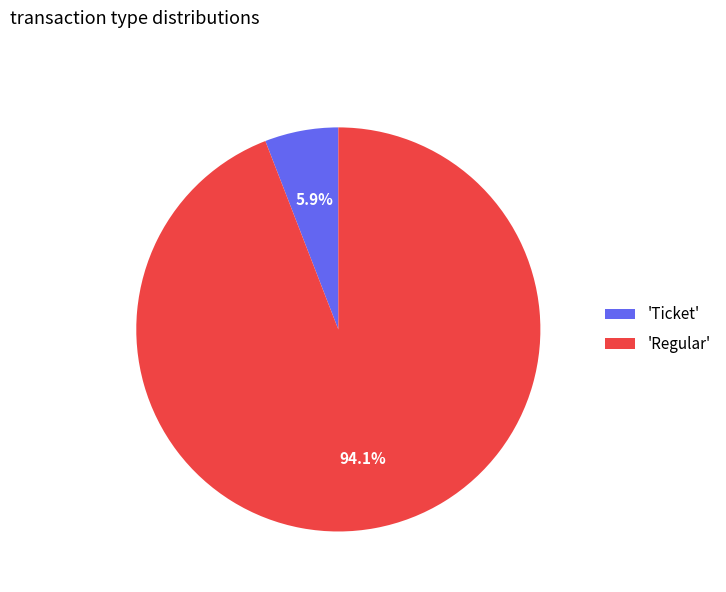

Which slice represents more than half of the pie?

'Regular'